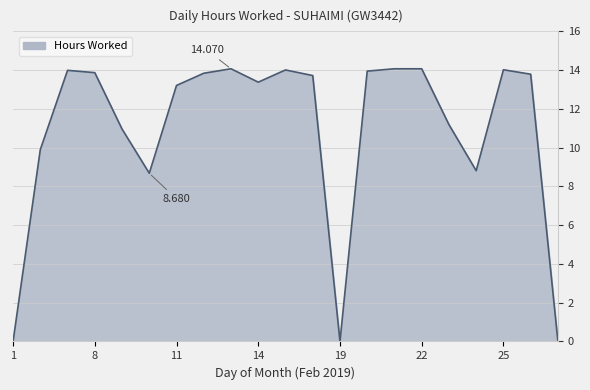

Reading right to left, what are all the values shown in this chart?

0.0	13.8	14.0	8.8	11.2	14.1	14.1	13.9	0.0	13.7	14.0	13.4	14.1	13.8	13.2	8.7	11.0	13.9	14.0	9.9	0.0